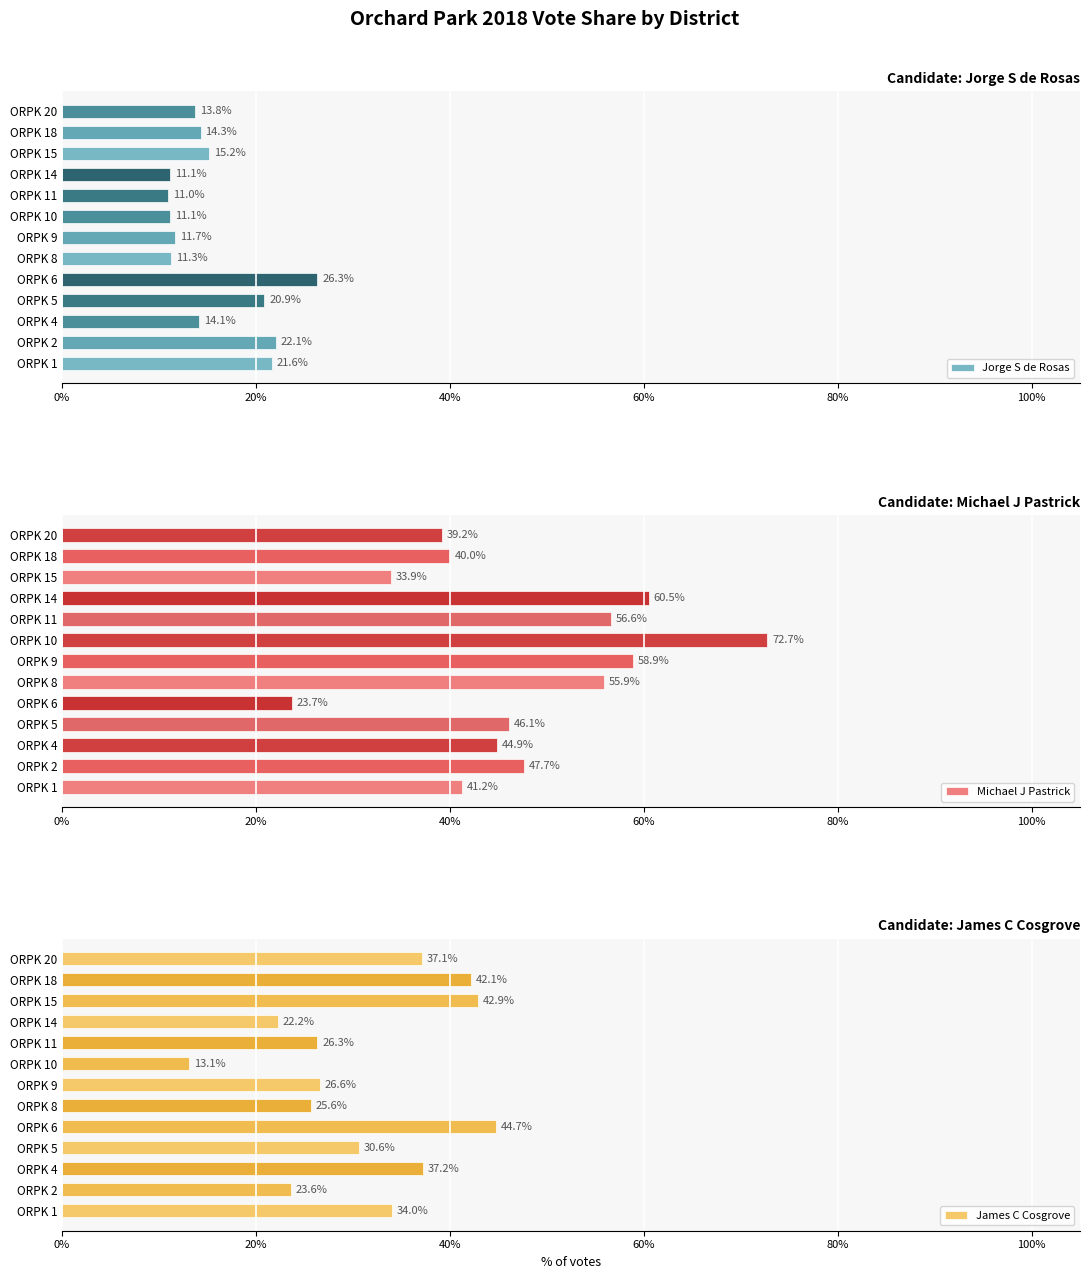

What is the sum of all Michael J Pastrick values?

6.2